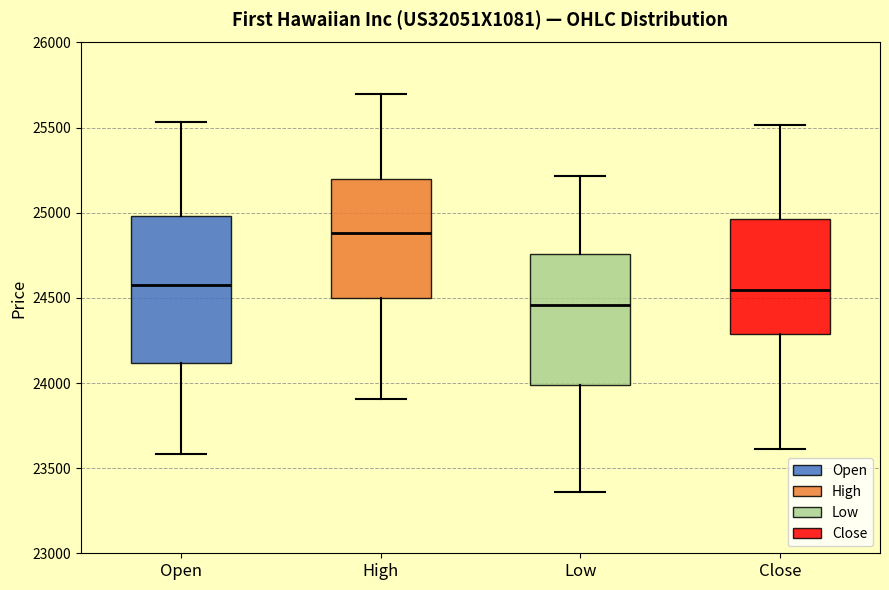

Reading left to right, read every box against the y-axis: the position of its median line, the range the box covers, and the ends of its whiskers. The values are not printed on the chart, so give them approximately, as read against the axis.

Open: median 24600, box 24100 to 25000, whiskers 23600 to 25550
High: median 24900, box 24500 to 25200, whiskers 23900 to 25700
Low: median 24450, box 24000 to 24750, whiskers 23350 to 25200
Close: median 24550, box 24300 to 24950, whiskers 23600 to 25500